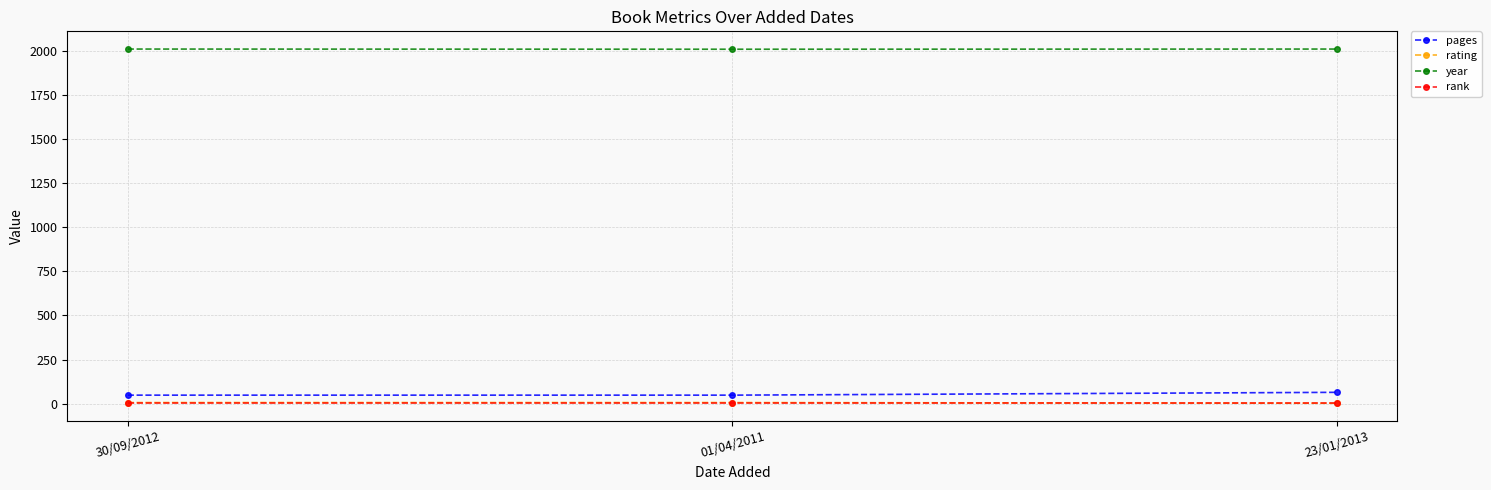

How many data points does each series have?

3